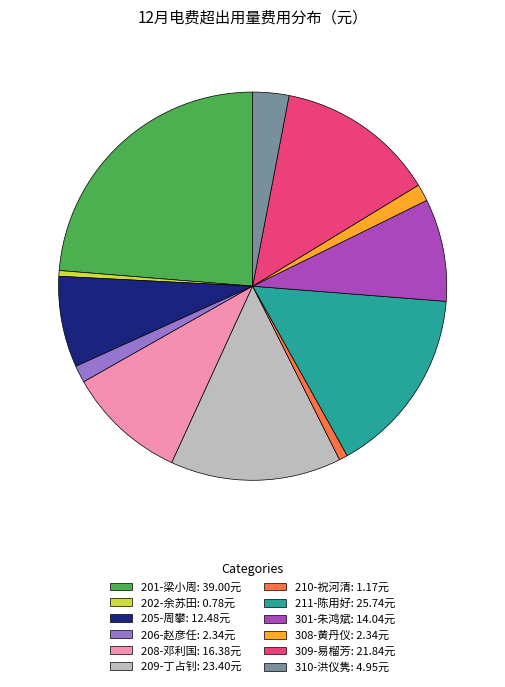

True or false: 310-洪仪隽: 4.95元 accounts for 3% of the total.

True